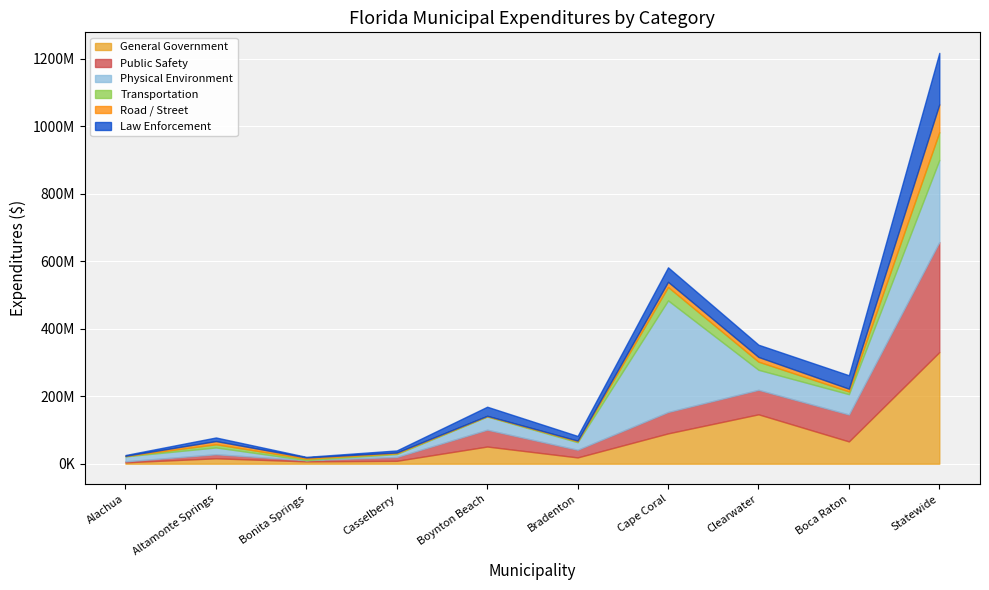

Which series changed the most between Bonita Springs and Bradenton?

Physical Environment